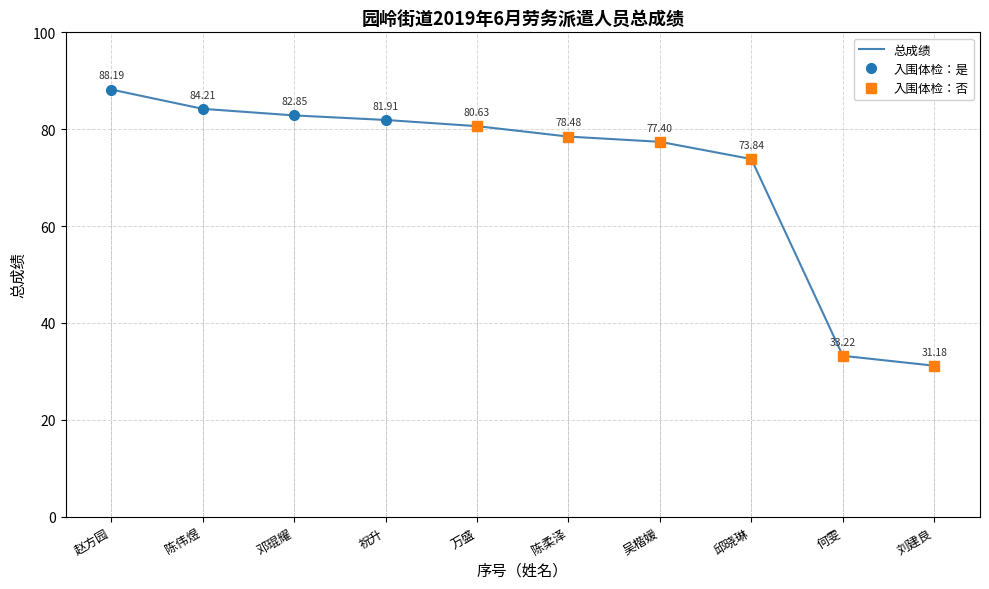

How many distinct data groups are displayed?

1